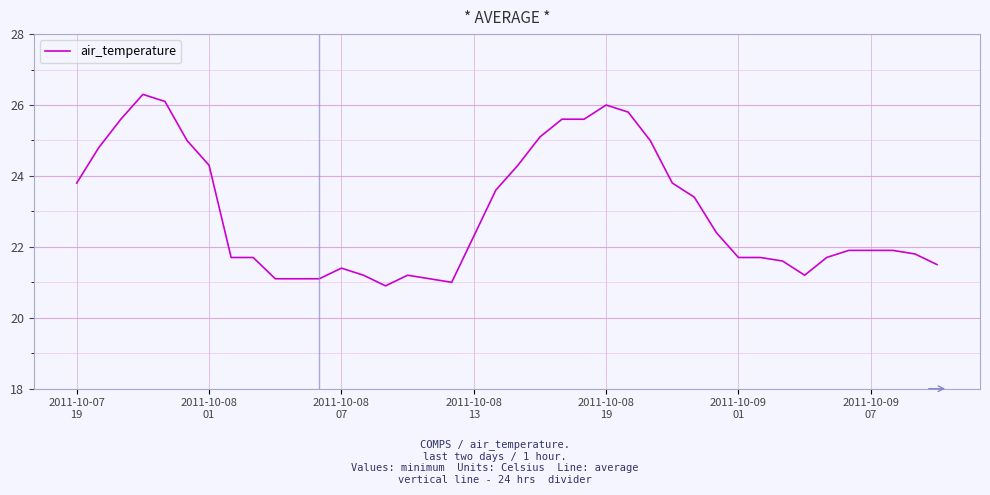

What is the difference between the maximum and minimum values?

5.4